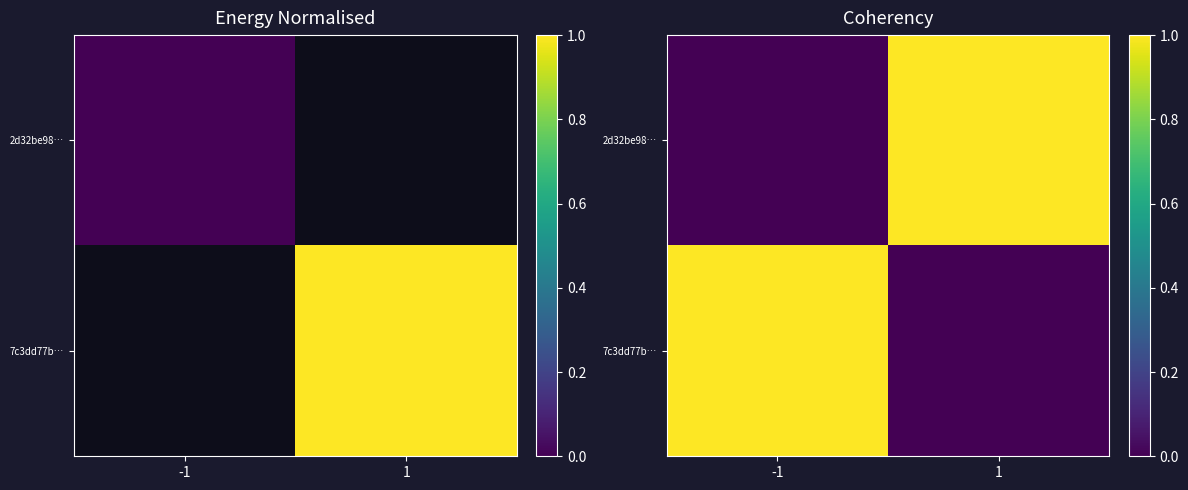

True or false: 7c3dd77b… has a value of 0 at 1.

False